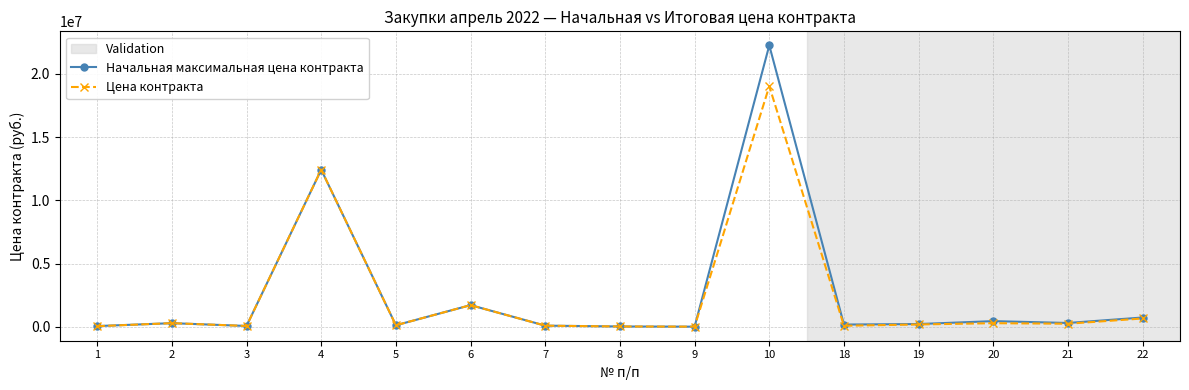

Which series has the widest spread of values?

Начальная максимальная цена контракта